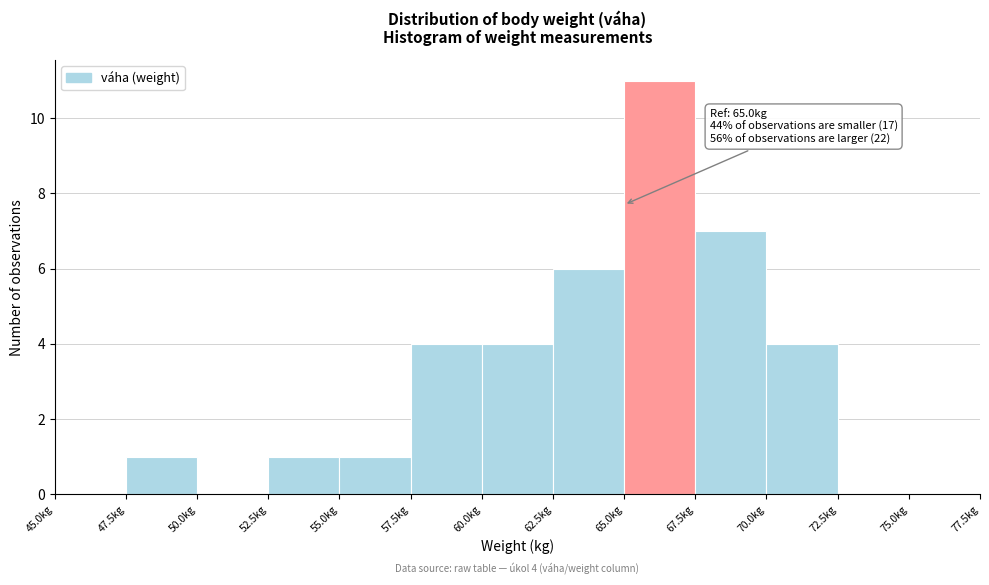

Over which range of the x-axis is the bar tallest?

65.0 to 67.5